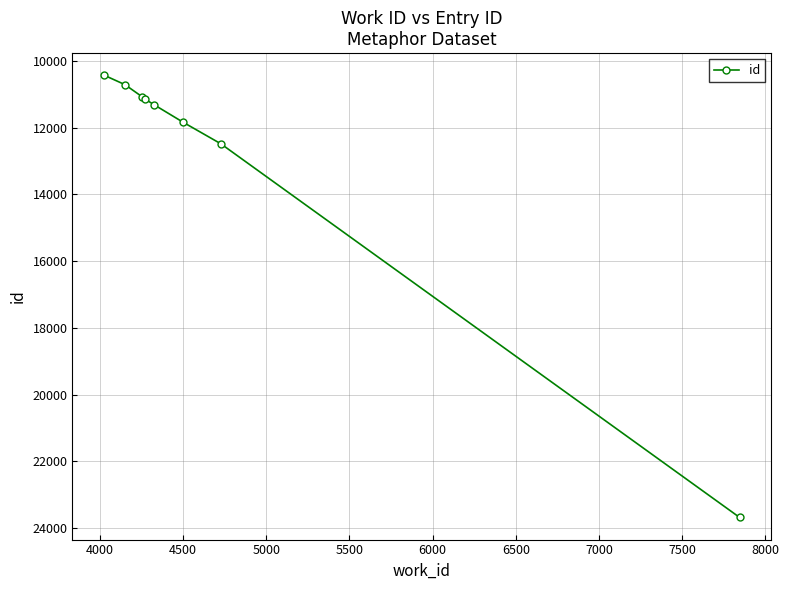

What is the maximum value shown in the chart?

23678